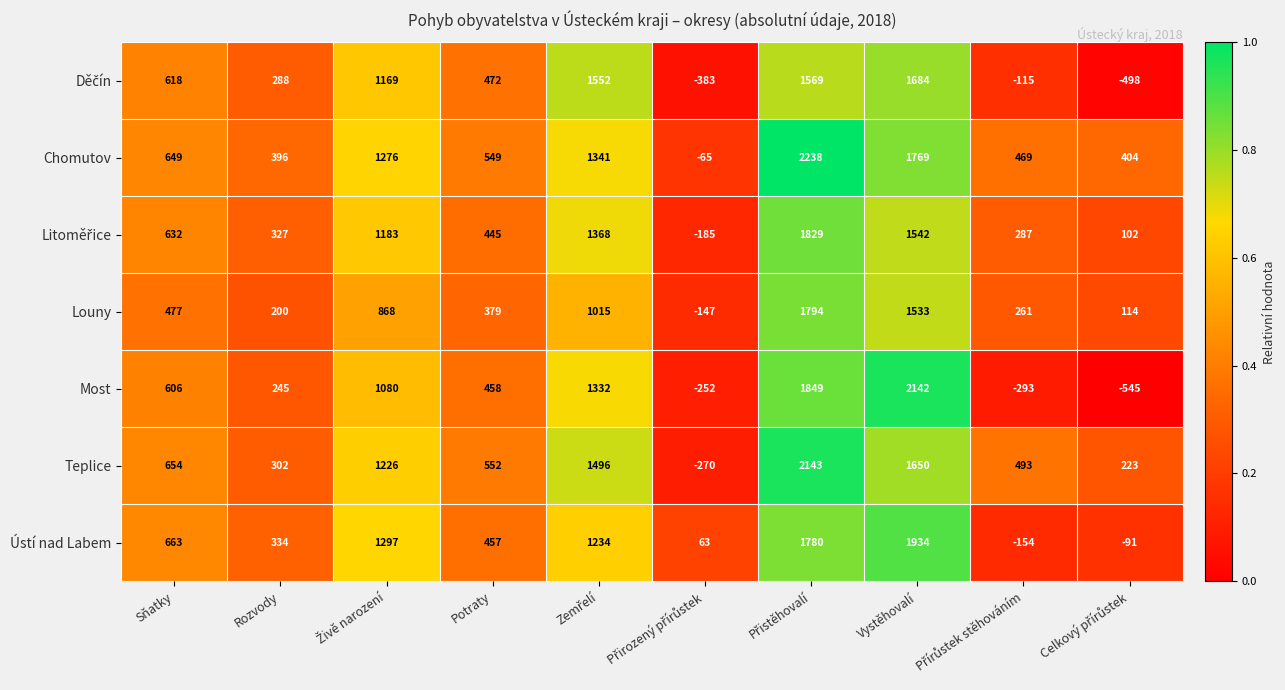

What is the minimum value shown in the chart?

-545